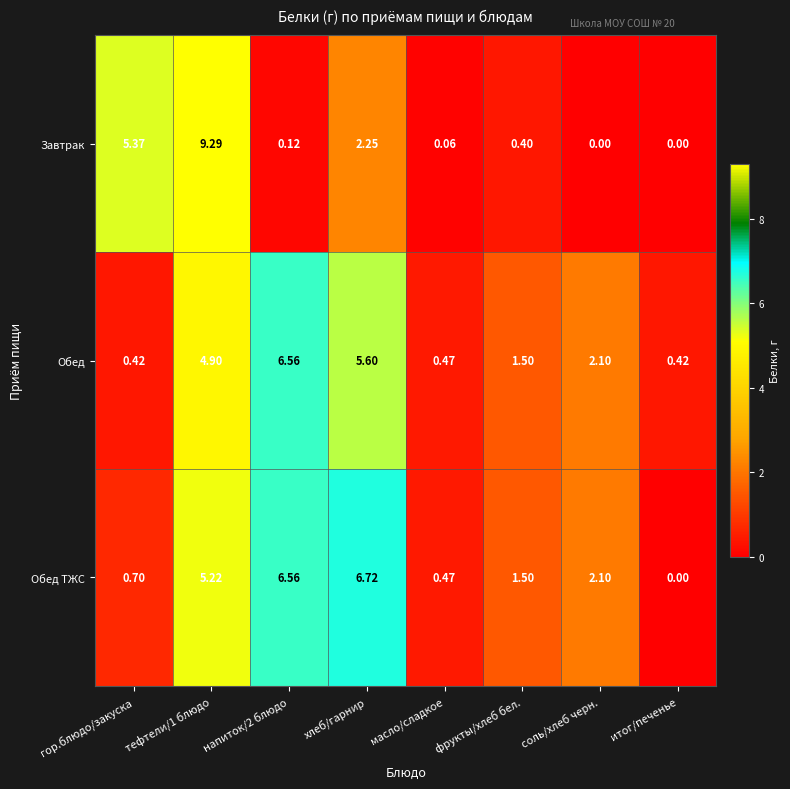

Rank the series by their average value, from lowest to highest.

Завтрак, Обед, Обед ТЖС